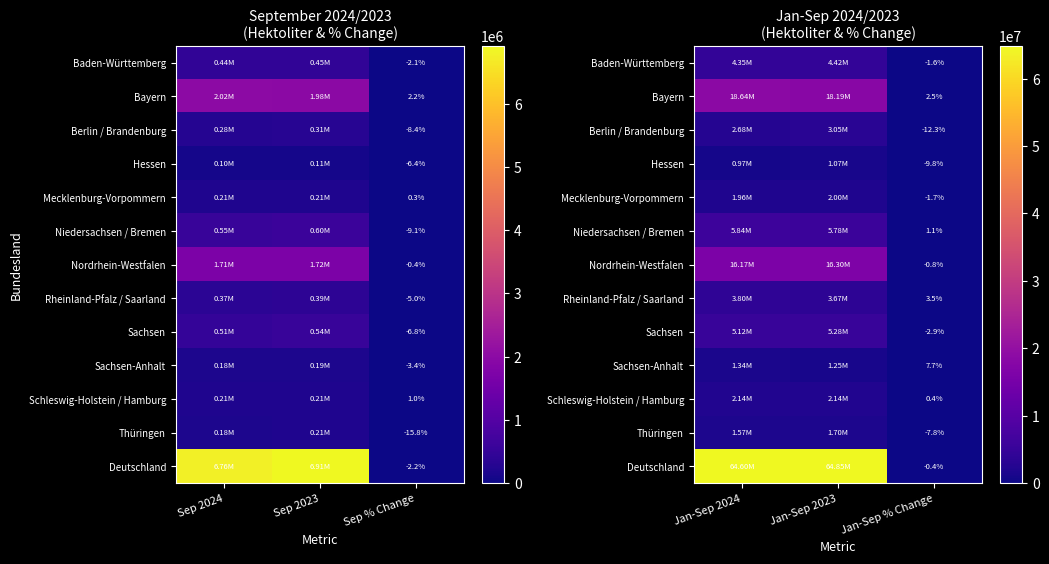

What is the difference between the maximum and minimum values in the Niedersachsen / Bremen series?

5844419.9